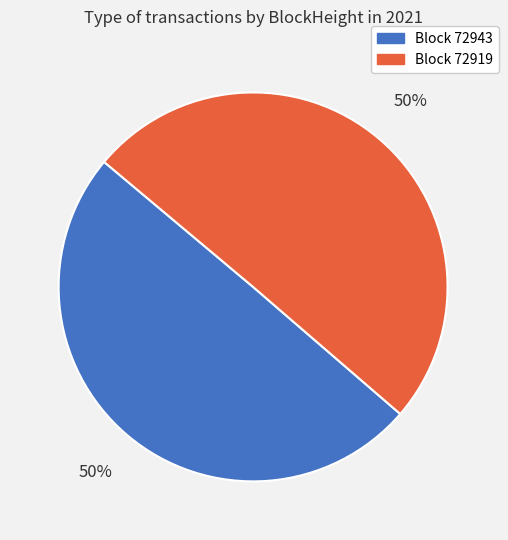

To the nearest percent, what is the average slice percentage?

50%